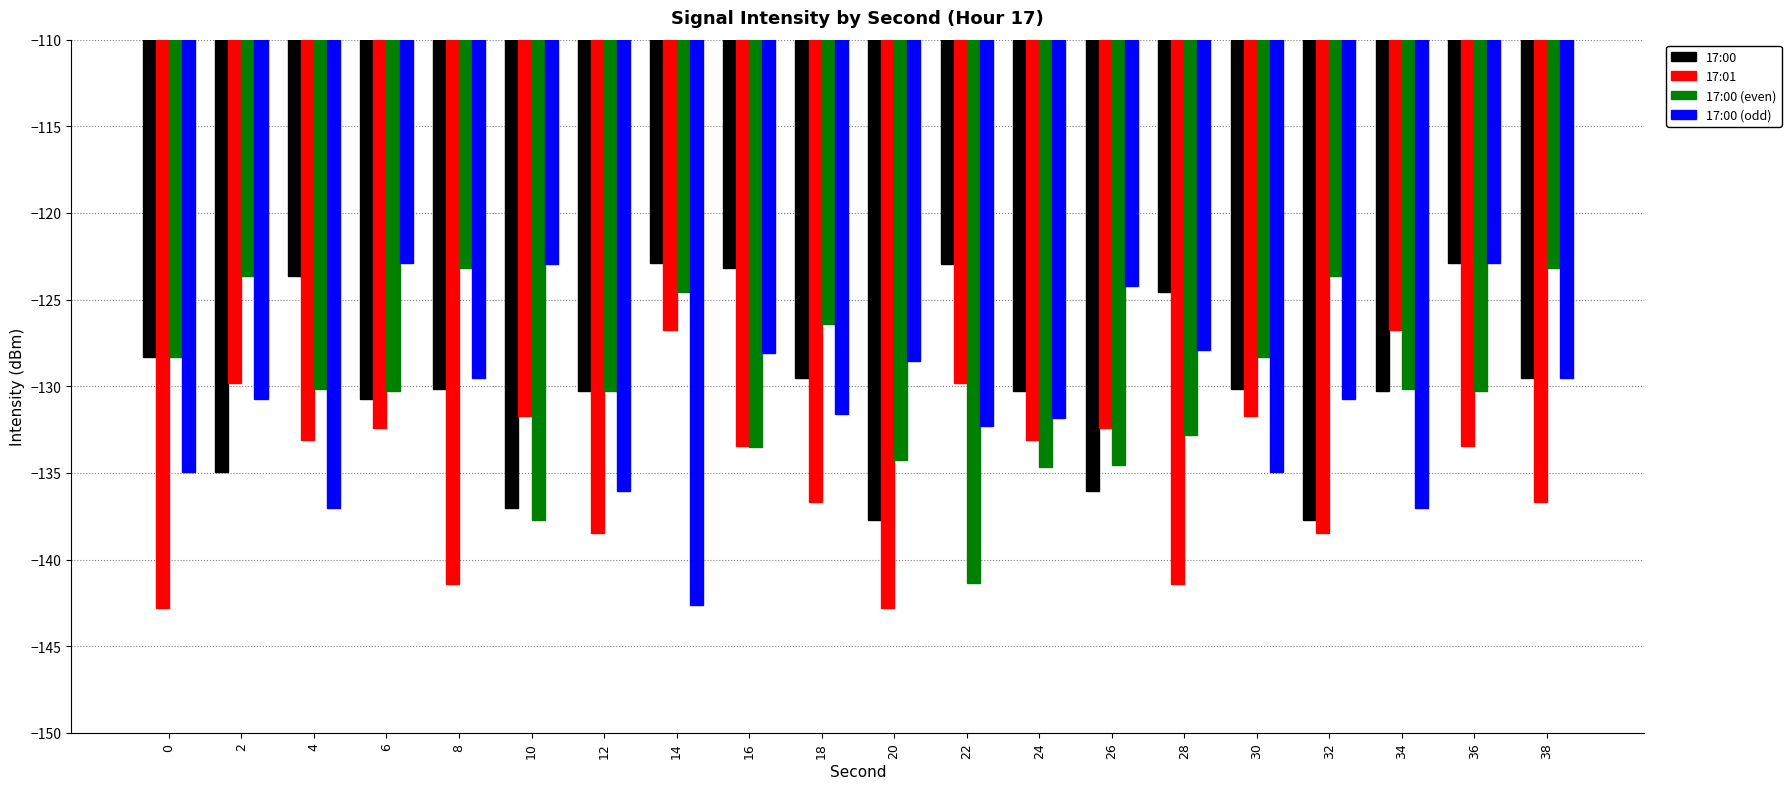

The value of 17:01 at 32 is -39.4. True or false?

False